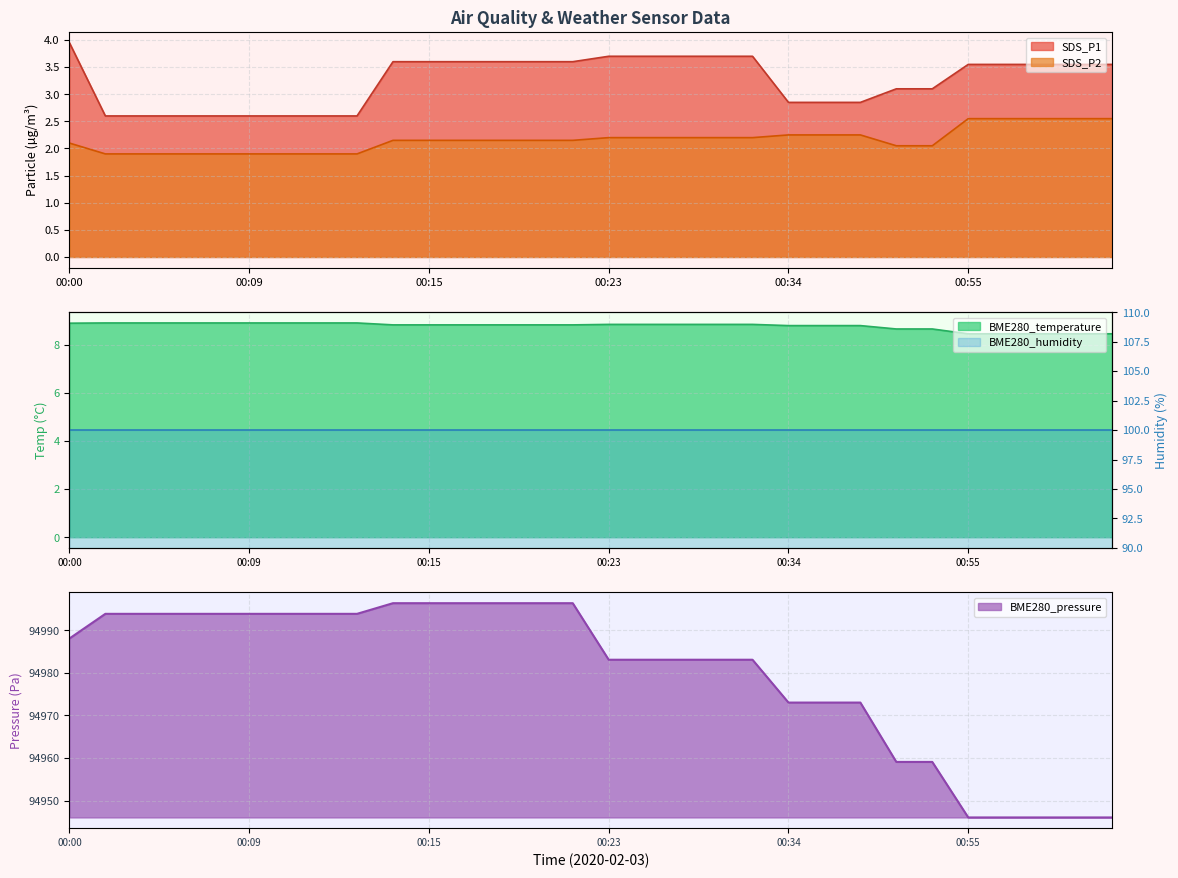

At which label does BME280_pressure first exceed 94988?

00:00